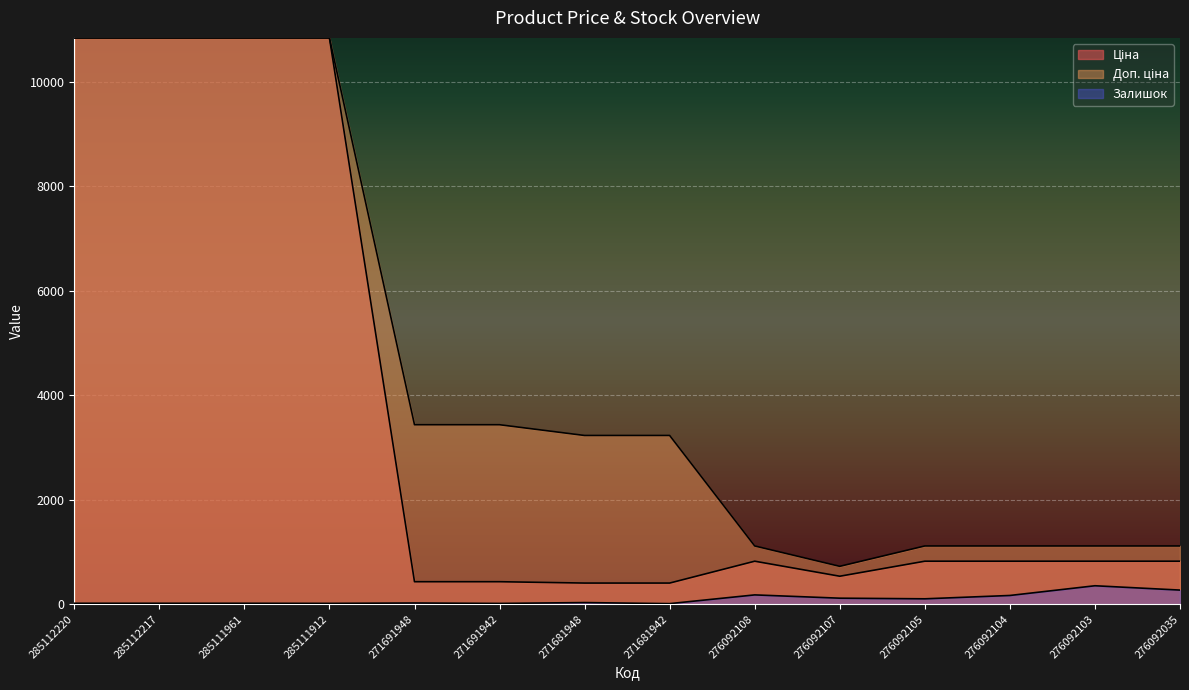

Which series has the widest spread of values?

Ціна